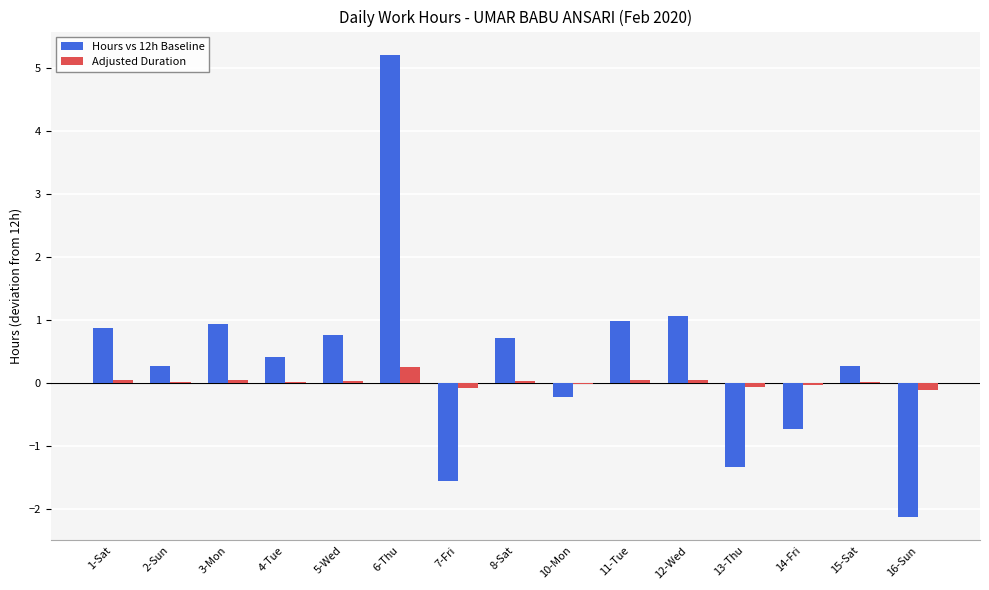

At which label does Hours vs 12h Baseline reach its peak?

6-Thu